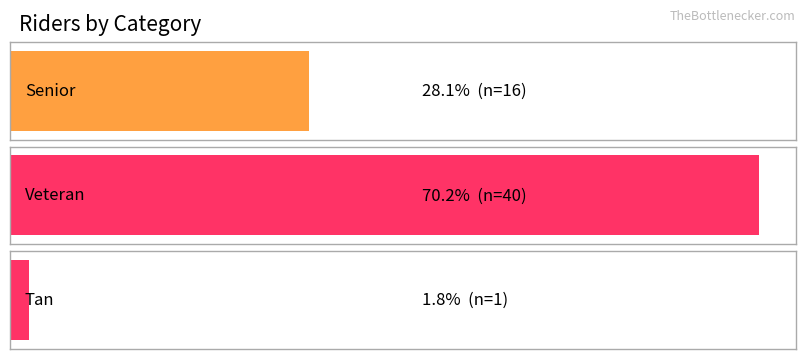

Which label corresponds to the largest value in the chart?

Veteran